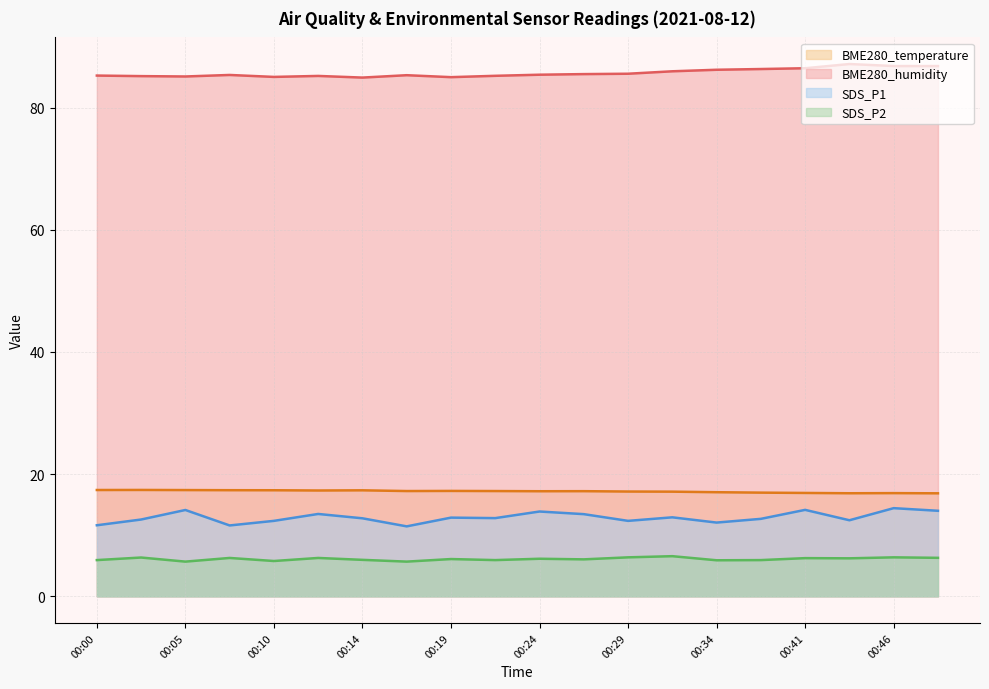

Is the value of SDS_P2 at 00:12 greater than the value of BME280_temperature at 00:00?

No